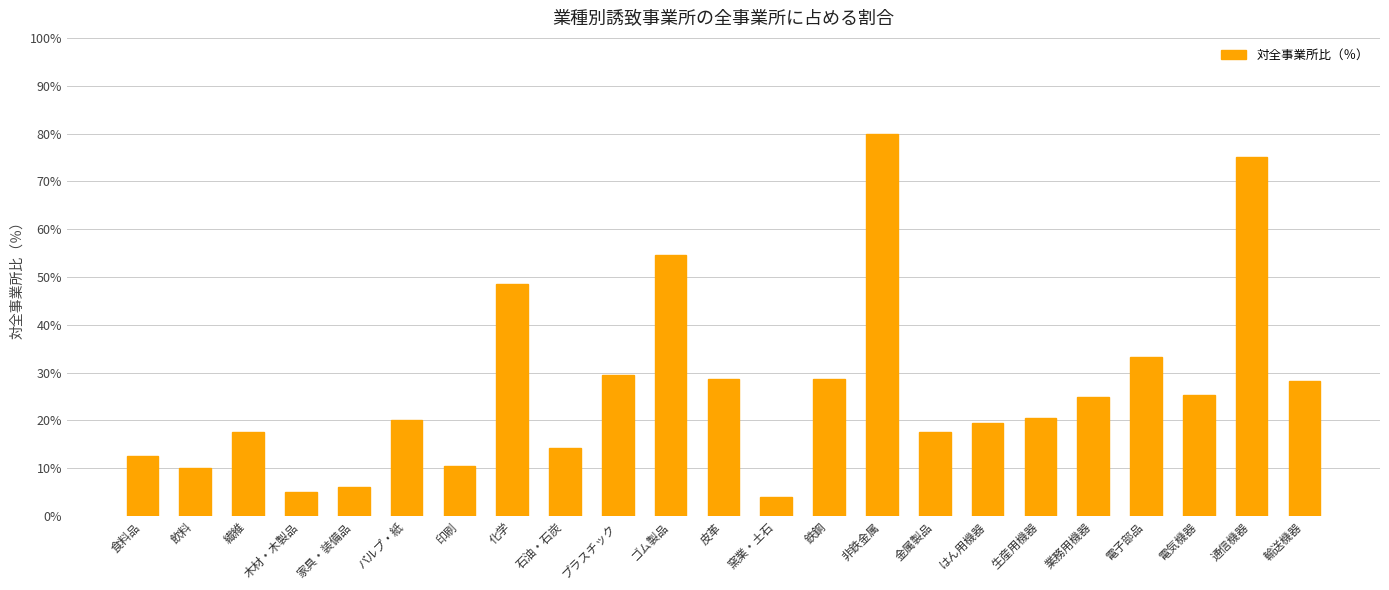

At which label is the value closest to 42?

化学